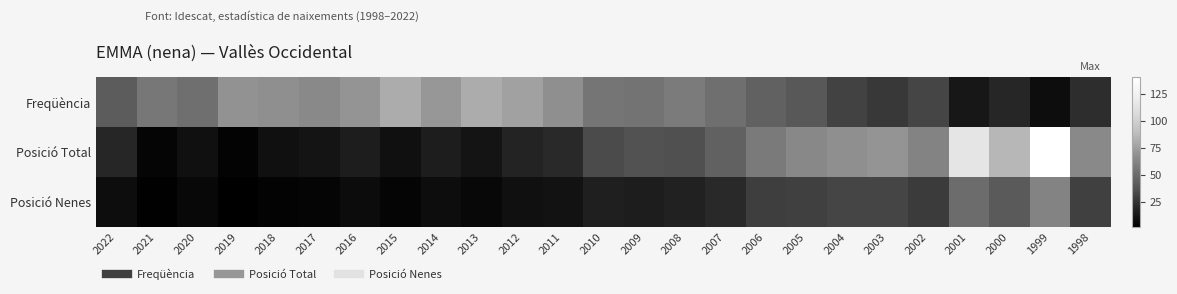

Between 2019 and 2007, which series saw the biggest shift?

Posició Total